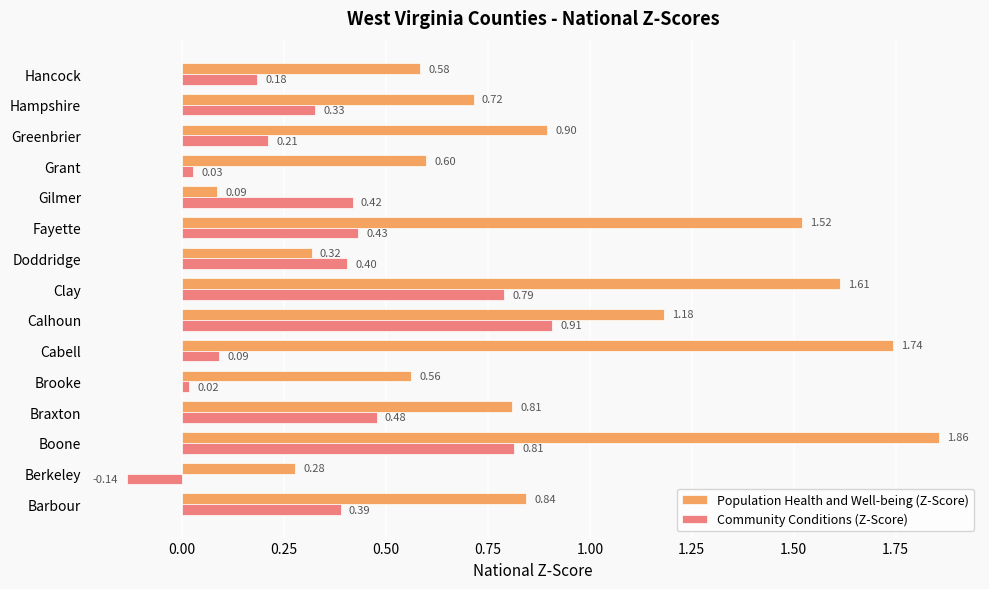

Which label corresponds to the smallest value in the chart?

Berkeley